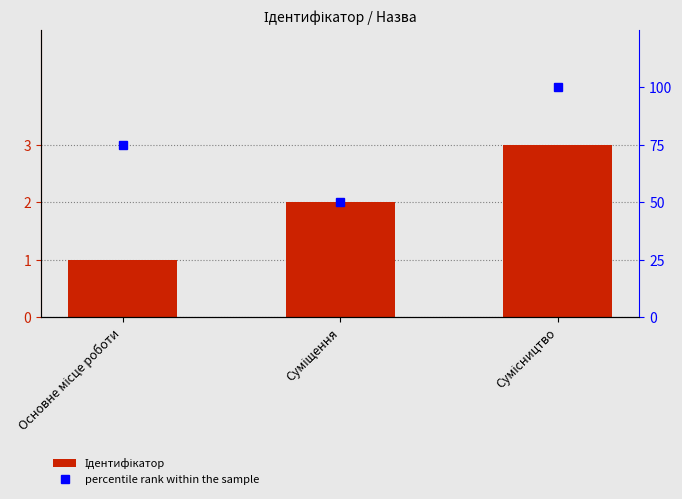

At which label does Ідентифікатор first exceed 2?

Сумісництво